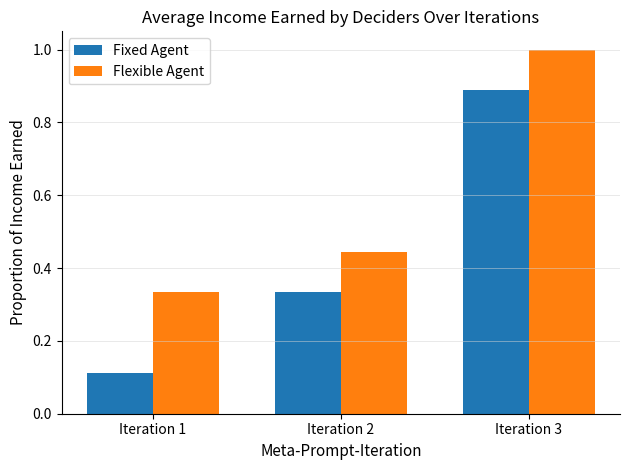

Where is Fixed Agent nearest to the value 0?

Iteration 1